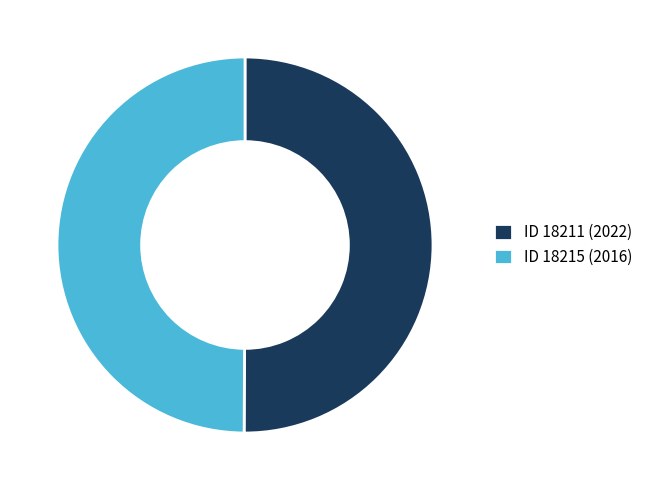

Is it true that ID 18211 (2022) is 39% of the pie?

False